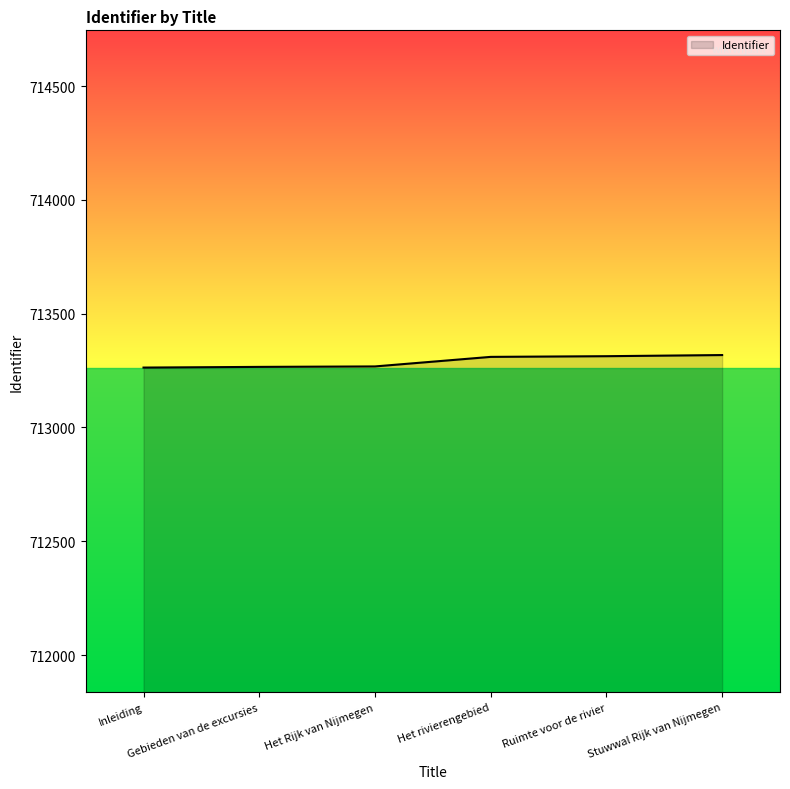

Is it true that the value at Gebieden van de excursies is 931492?

False